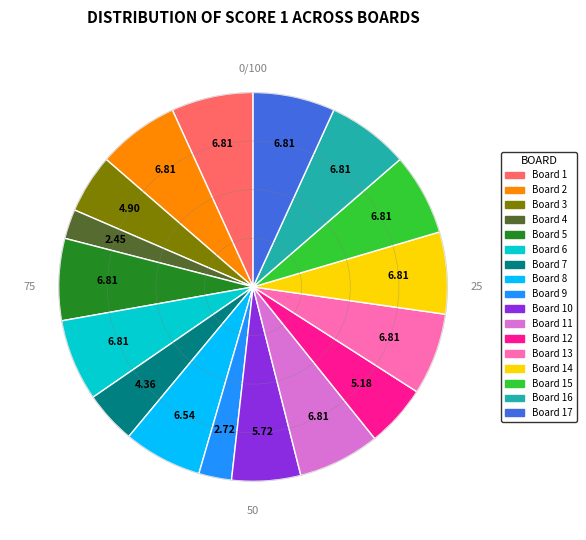

Is there any slice that represents more than half of the pie?

No